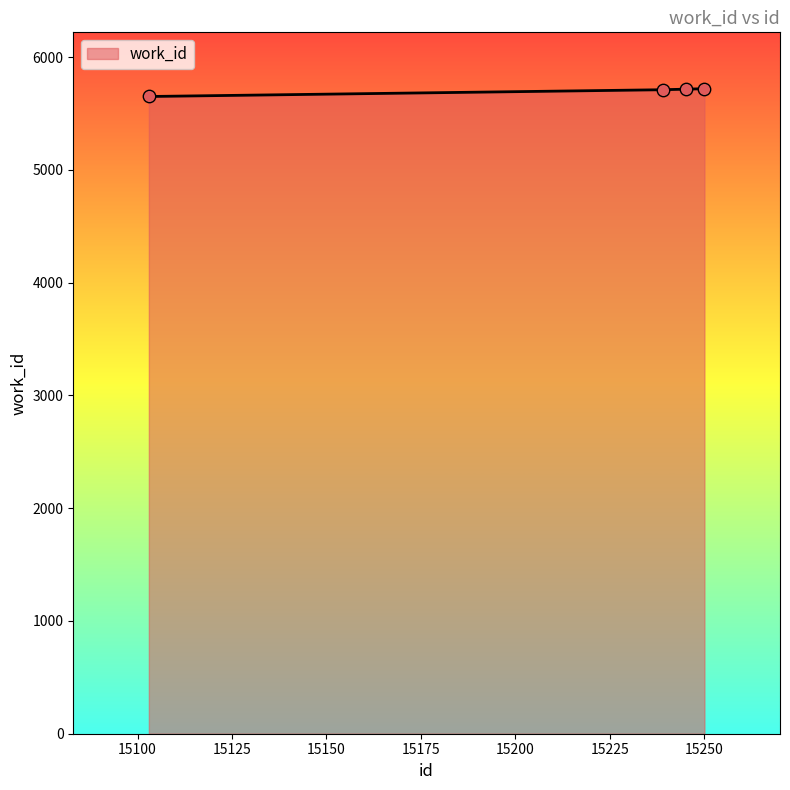

What is the greatest value displayed?

5720